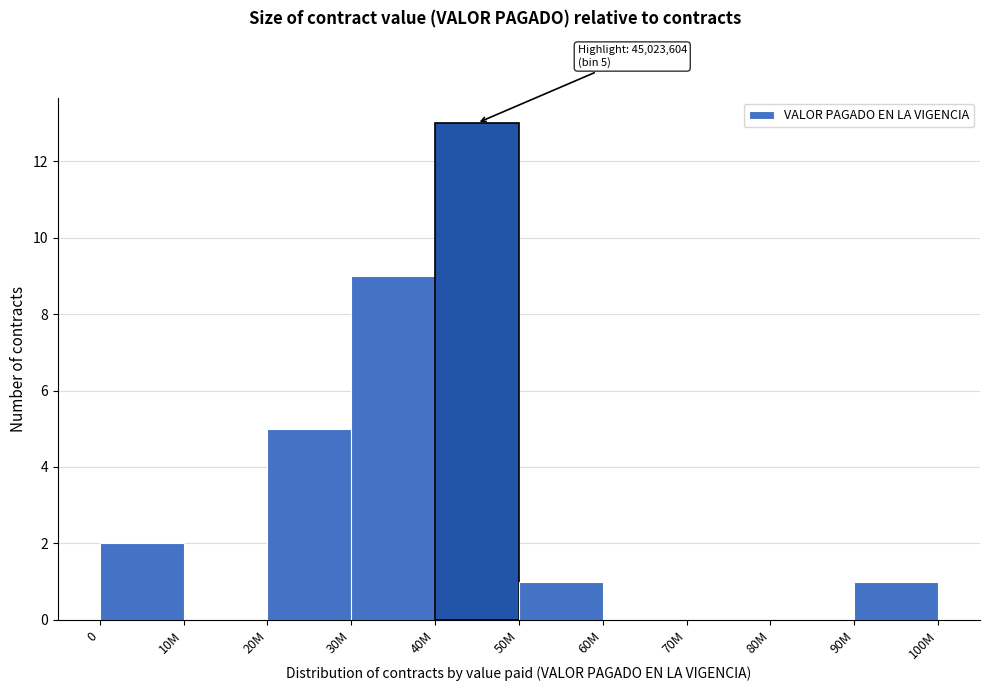

Reading left to right, extract all data points from this chart.

0=2	10M=0	20M=5	30M=9	40M=13	50M=1	60M=0	70M=0	80M=0	90M=1